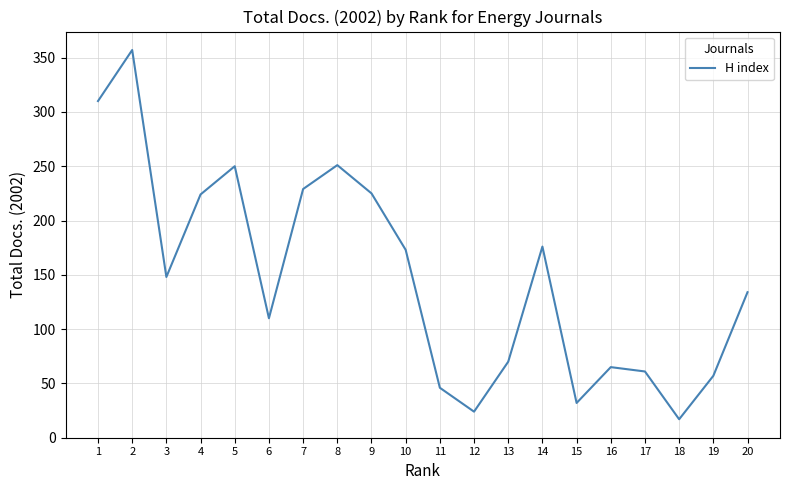

At which category does the data reach its first local peak?

2